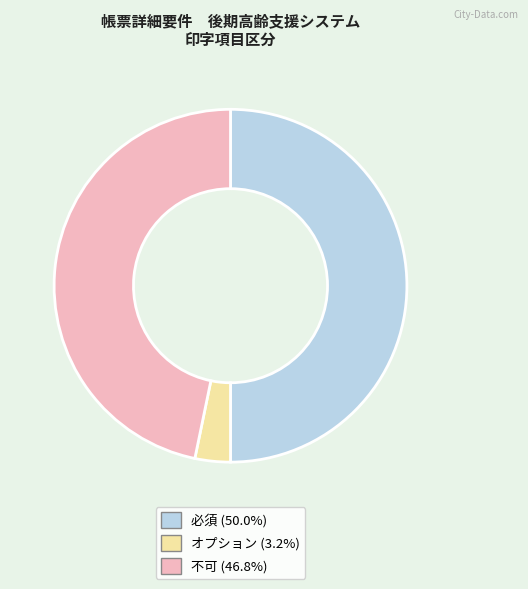

Count the number of slices in the pie.

3